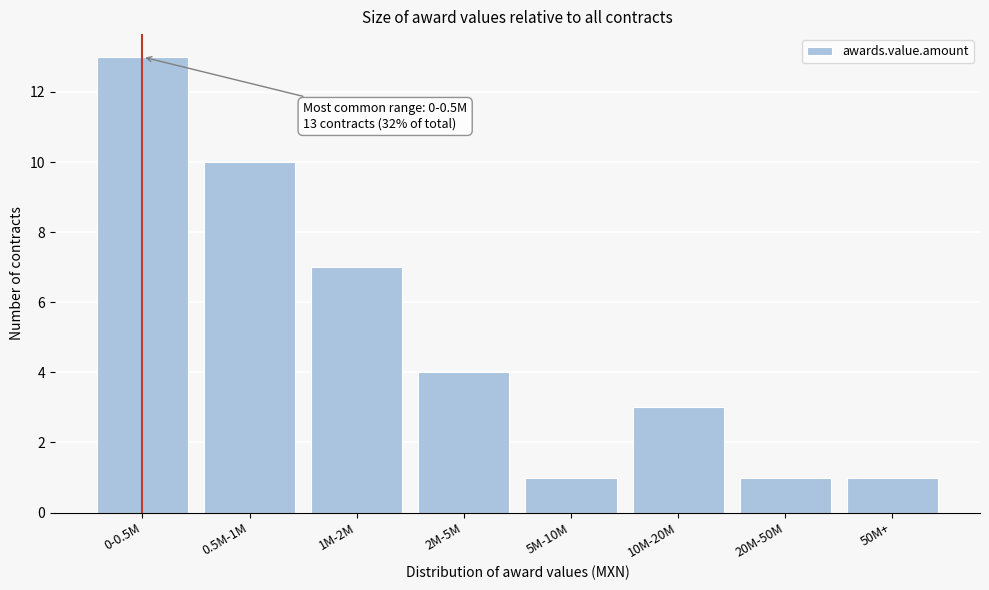

Reading right to left, list all the values displayed in this chart.

1	1	3	1	4	7	10	13